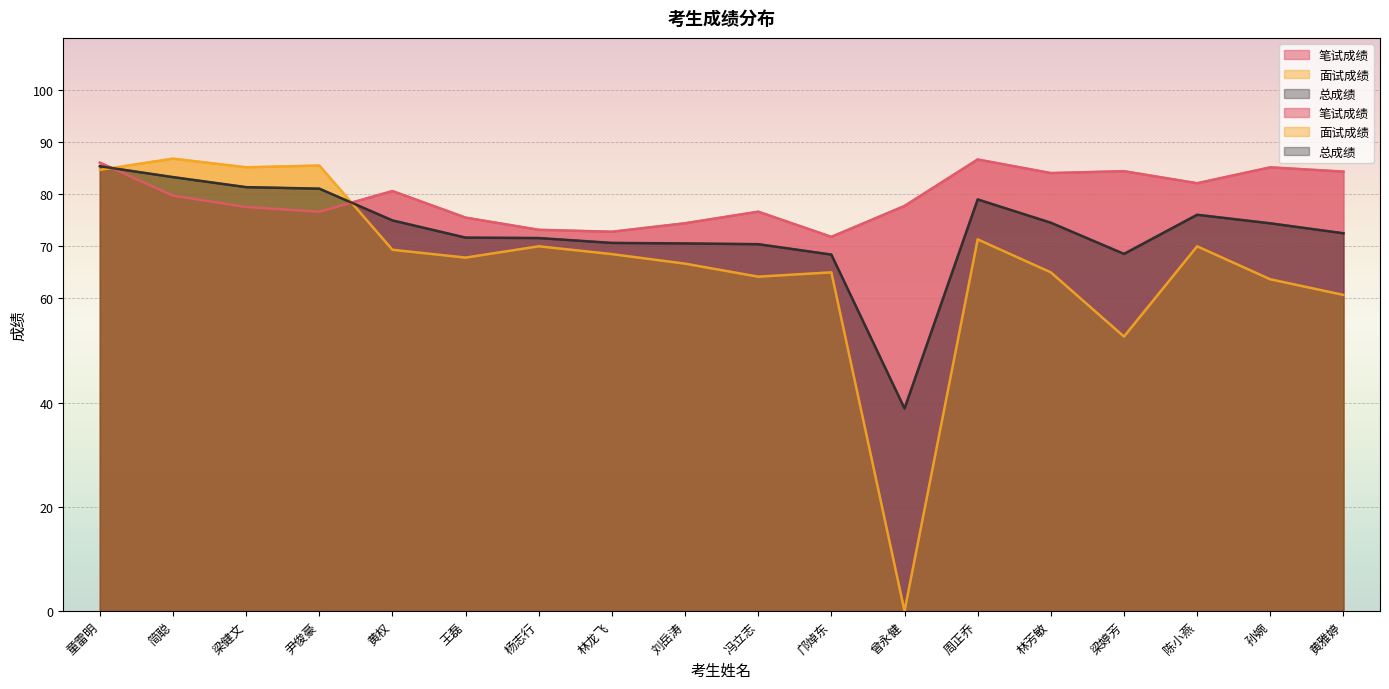

Does the chart display data point markers on the line(s)?

No